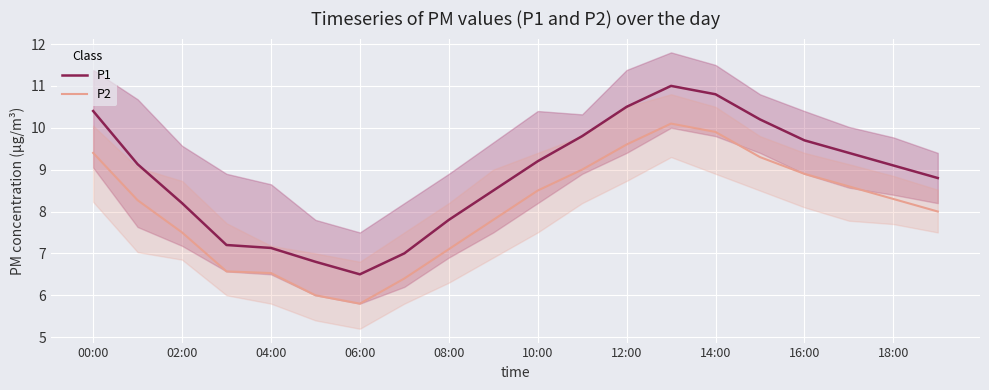

Which series has the widest spread of values?

P1